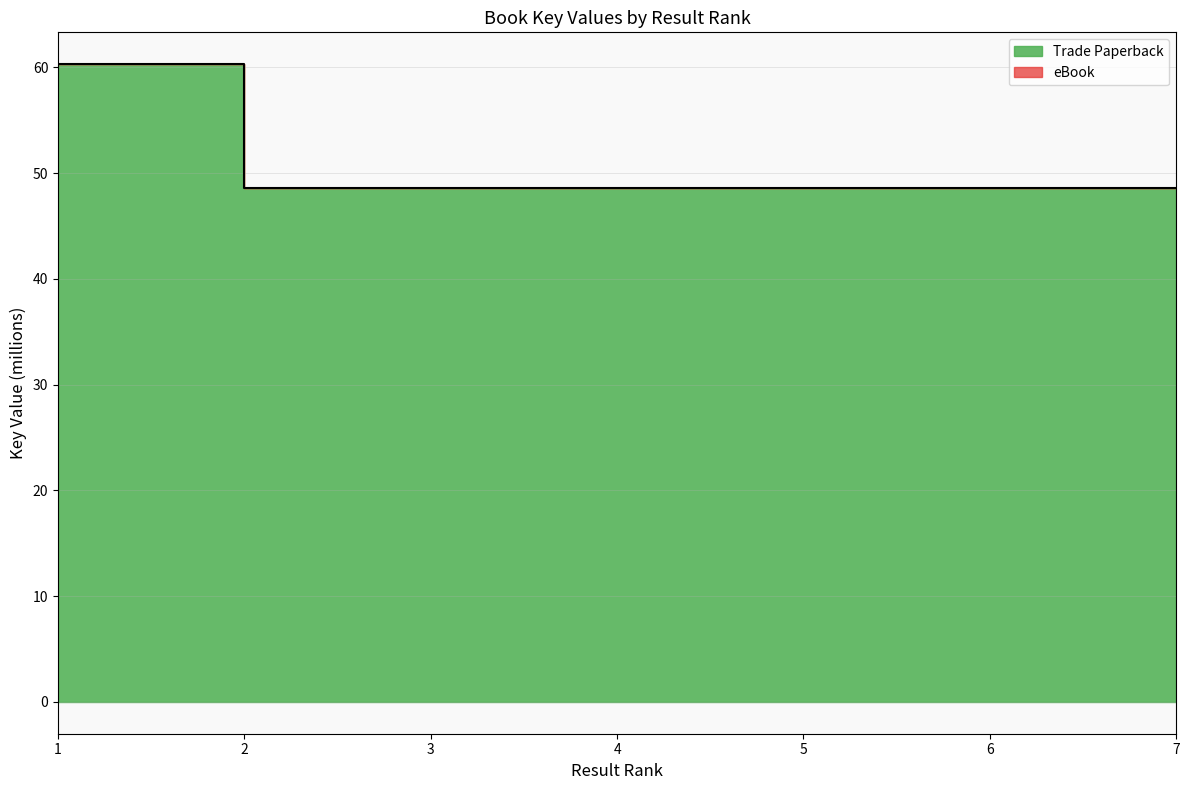

Reading right to left, list all the values displayed in this chart.

48.6	48.6	48.6	48.6	48.6	48.6	60.3